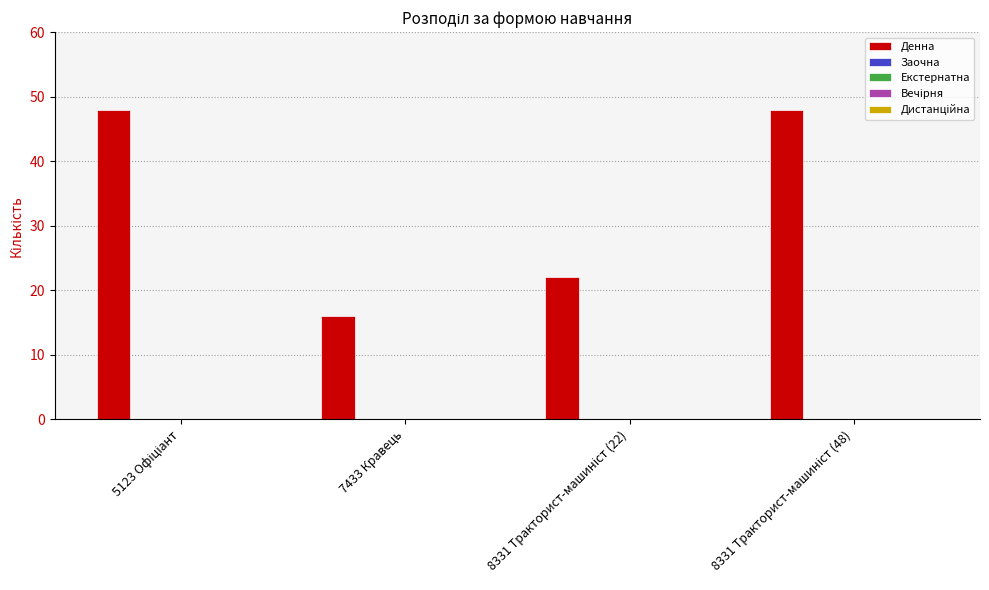

What is the value of the 2nd bar from the left?

16